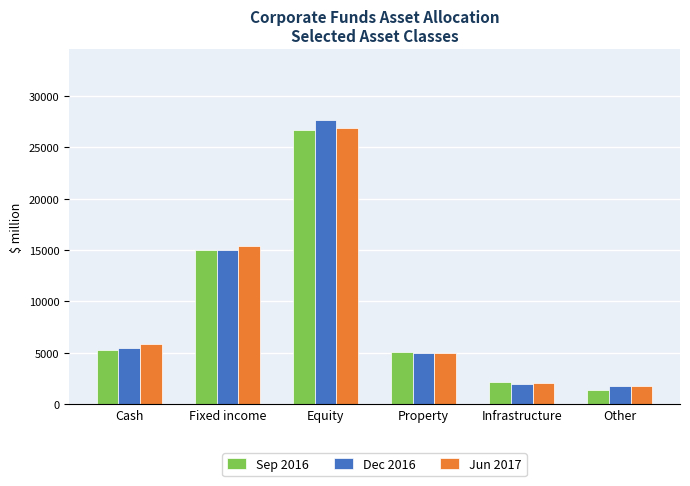

Where is Jun 2017 nearest to the value 14322?

Fixed income